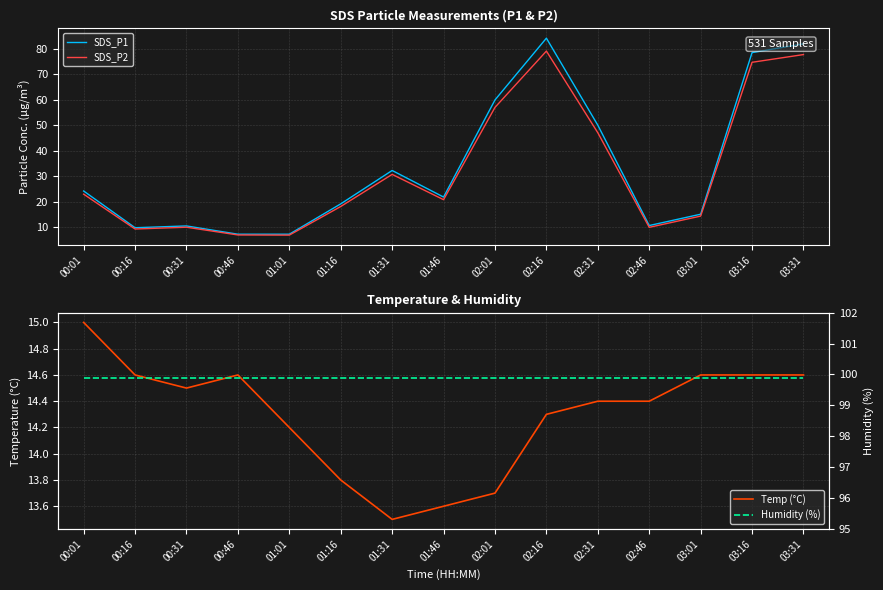

Where is the first local minimum for SDS_P2?

00:16